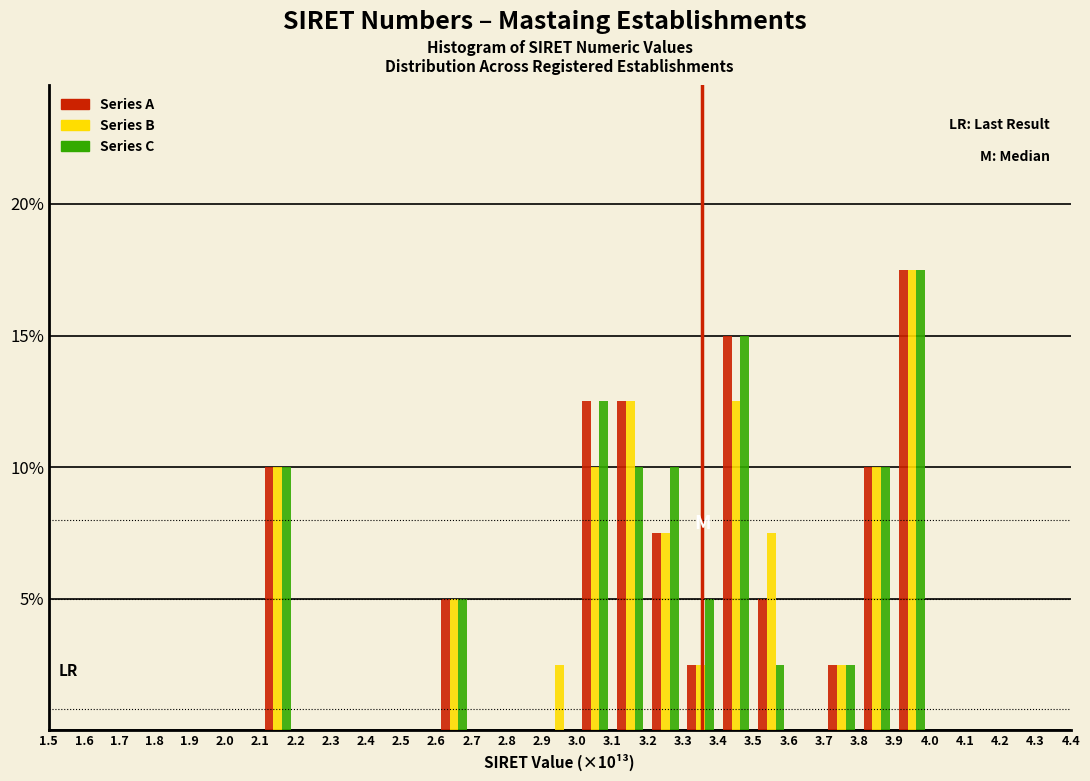

In the Series B series, which range on the x-axis has the tallest bar?

3.9 to 4.0